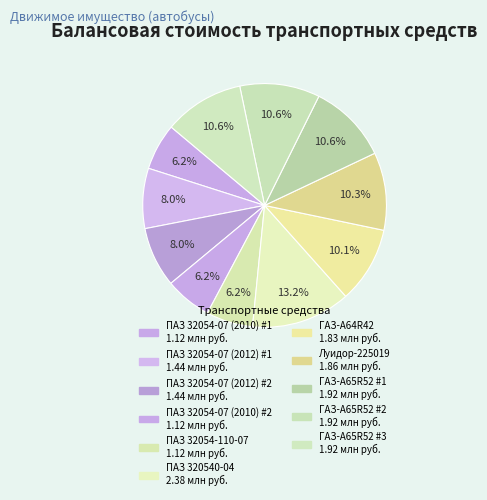

To the nearest percent, what portion does ПАЗ 32054-110-07 represent?

6%